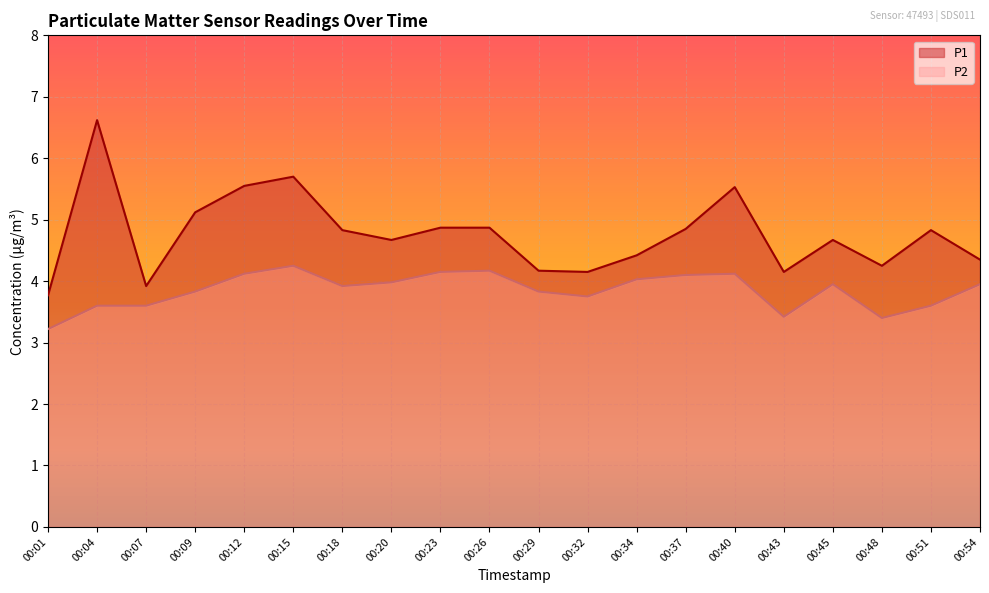

In P2, how many points are lower than both neighbors (excluding endpoints)?

4